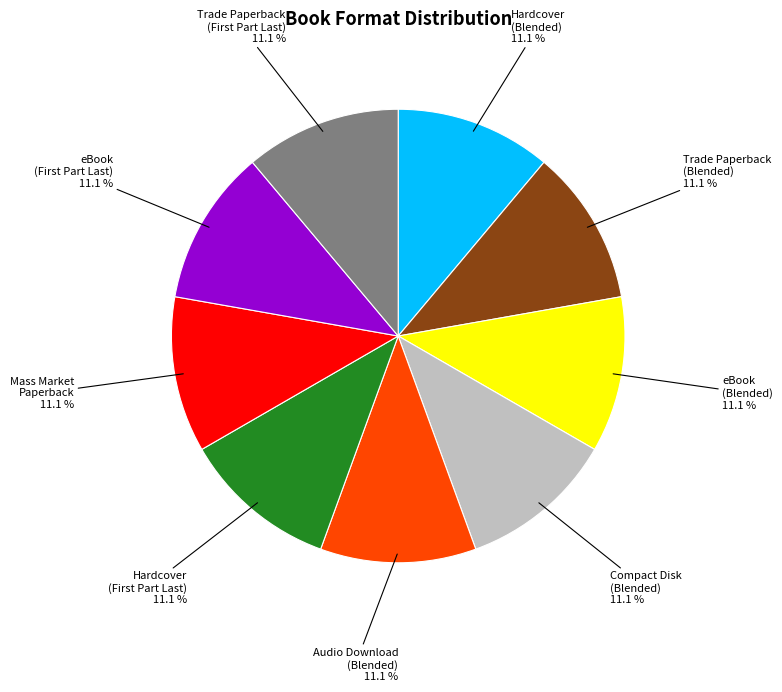

Count the number of slices in the pie.

9